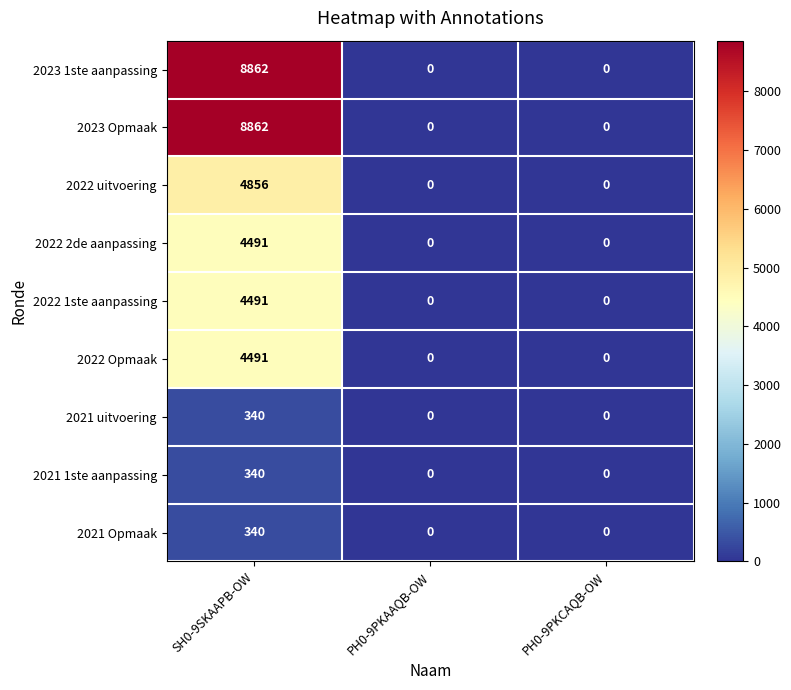

How many series are shown in this chart?

9